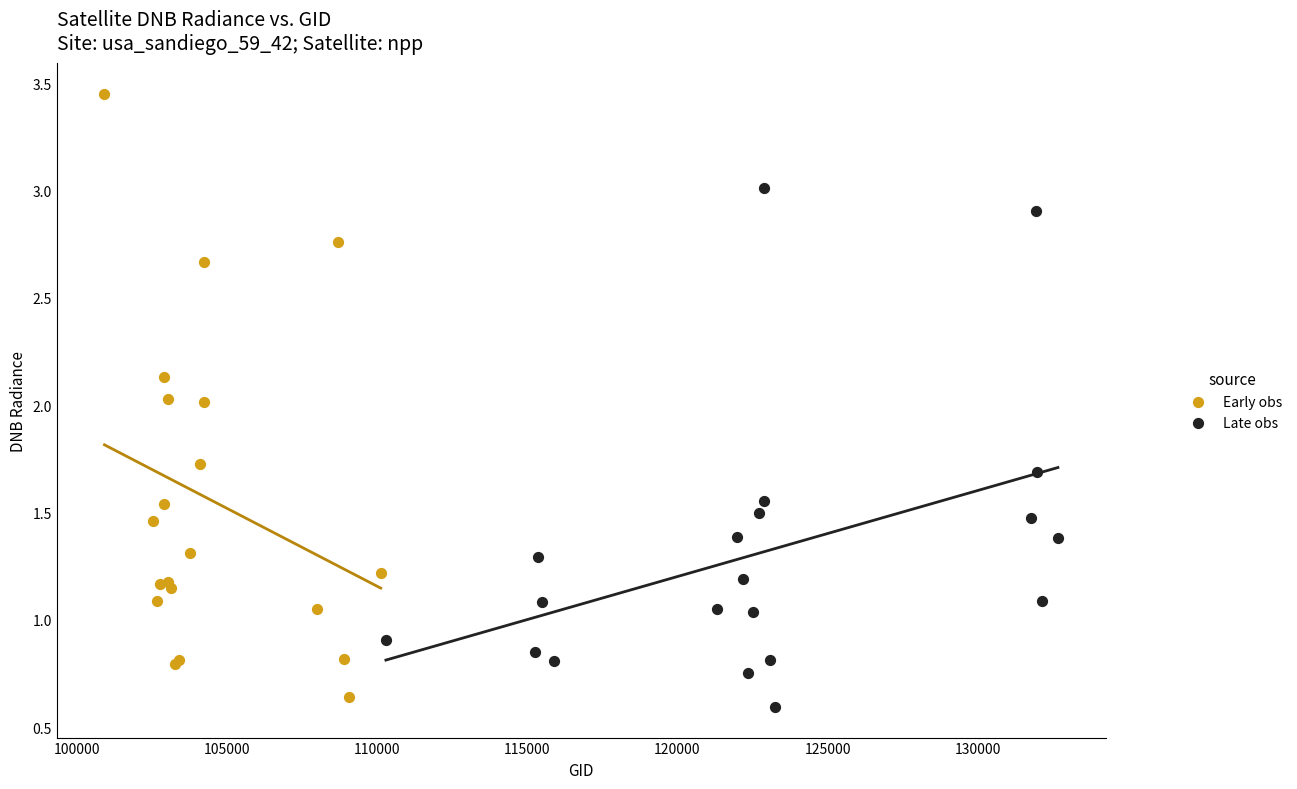

Which series has the largest Y range (max minus min)?

Early obs